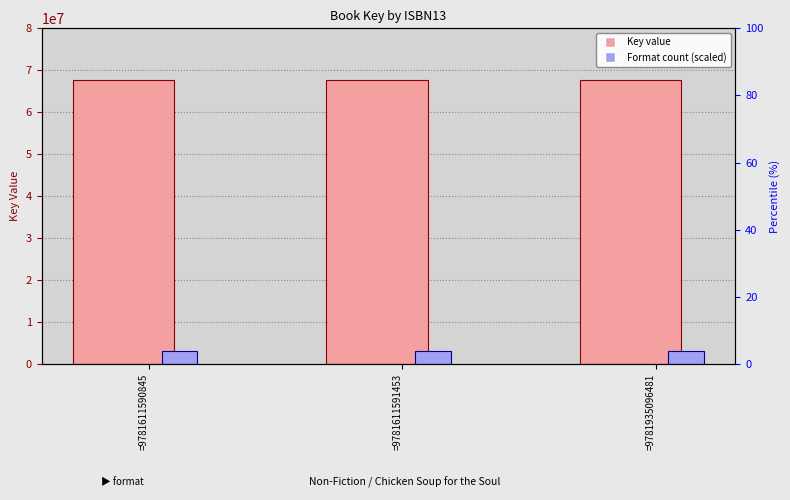

Is it true that Key equals 67739253 at =9781611591453?

True